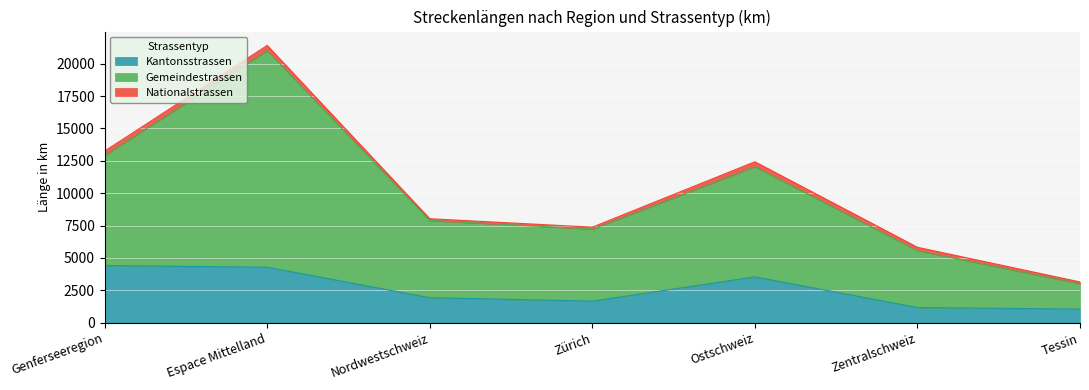

At which category does Kantonsstrassen reach its first local valley?

Zürich